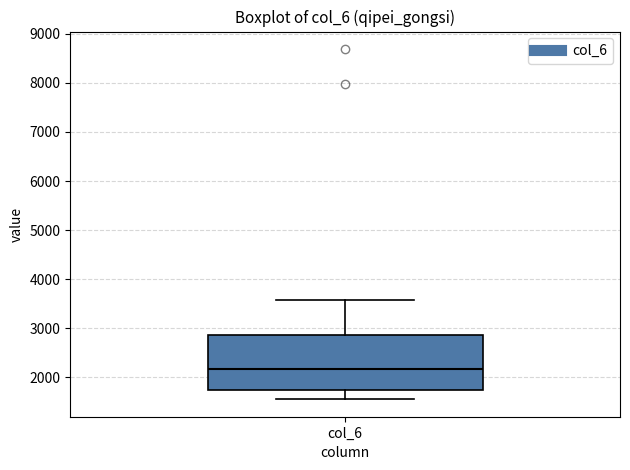

Where is the upper edge of the box for col_6 on the y-axis? The values are not printed on the chart, so give them approximately, as read against the axis.

2900